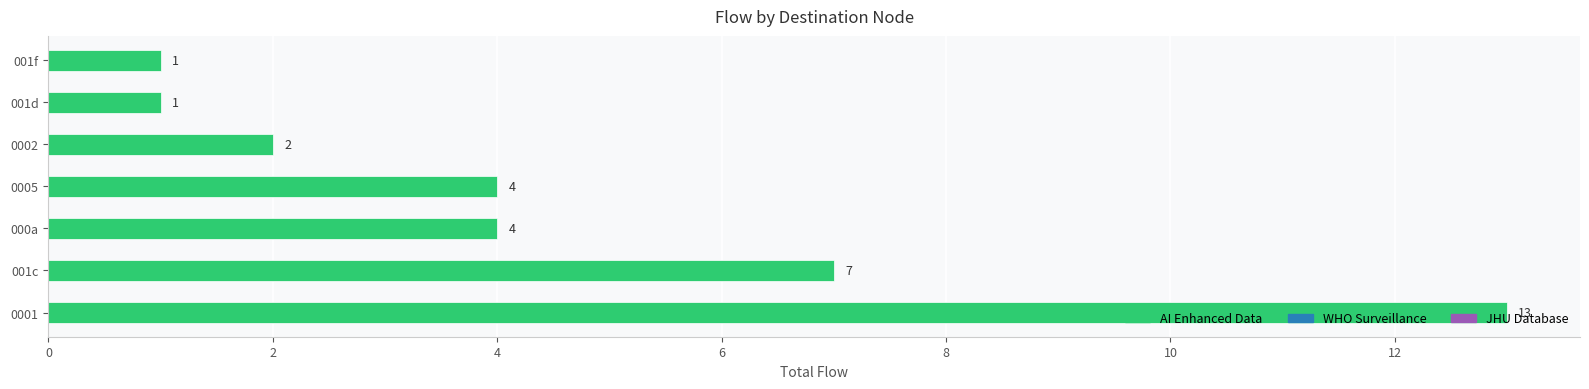

Are the bars horizontal?

Yes